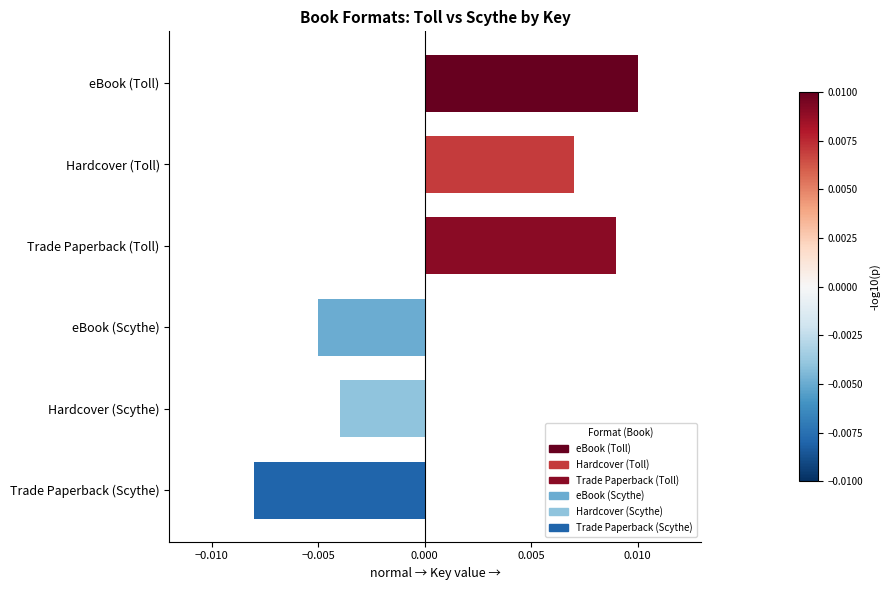

Which has a higher value, Hardcover (Toll) or eBook (Toll)?

eBook (Toll)